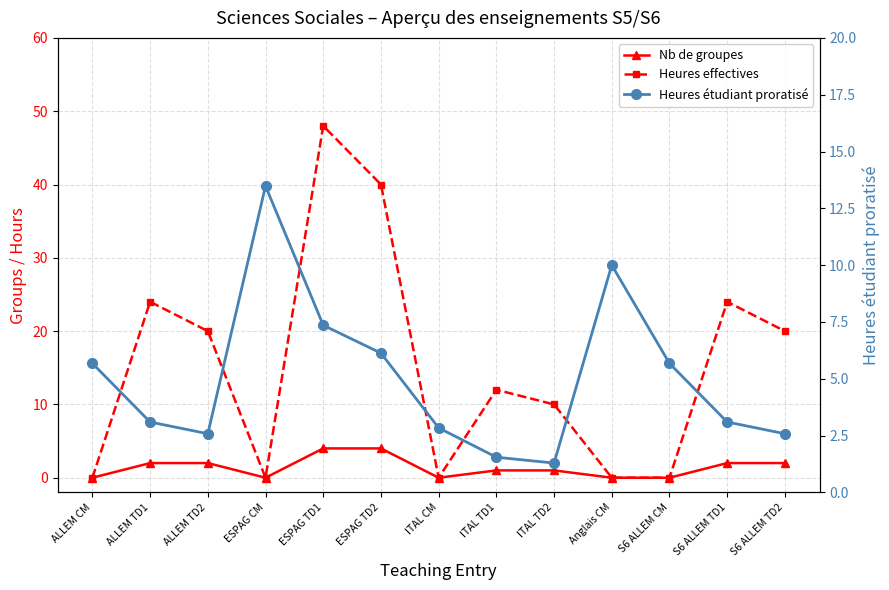

What position from the left is ITAL TD2?

9